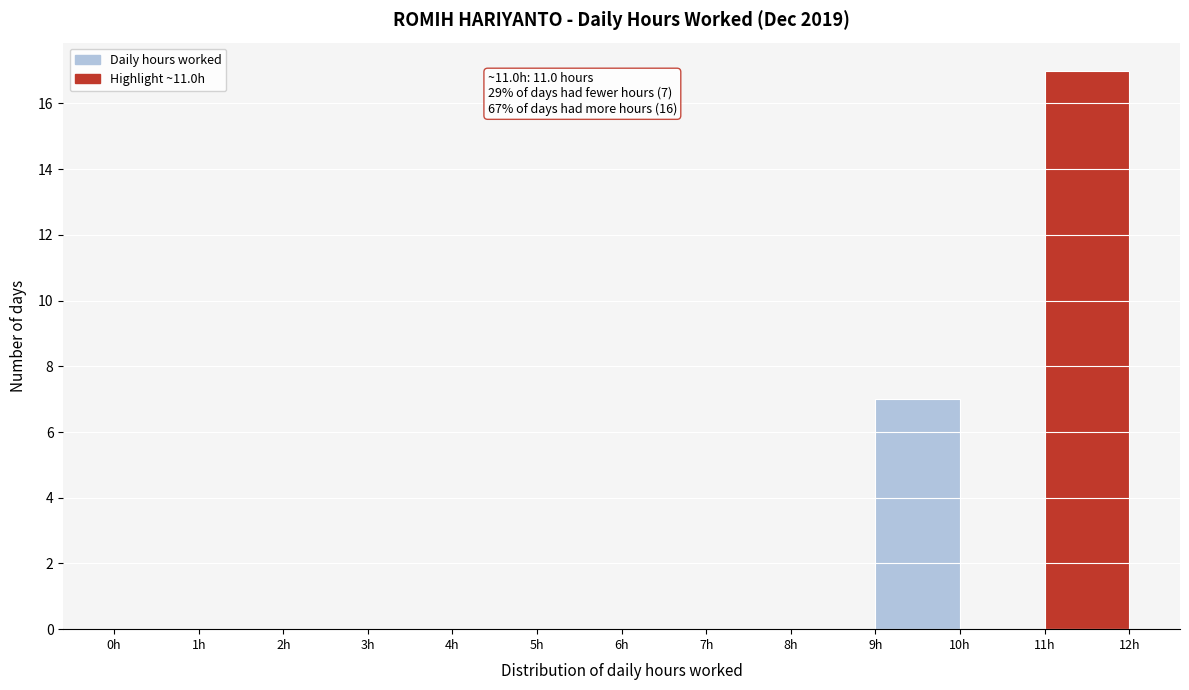

Over which range of the x-axis is the bar tallest?

11 to 12